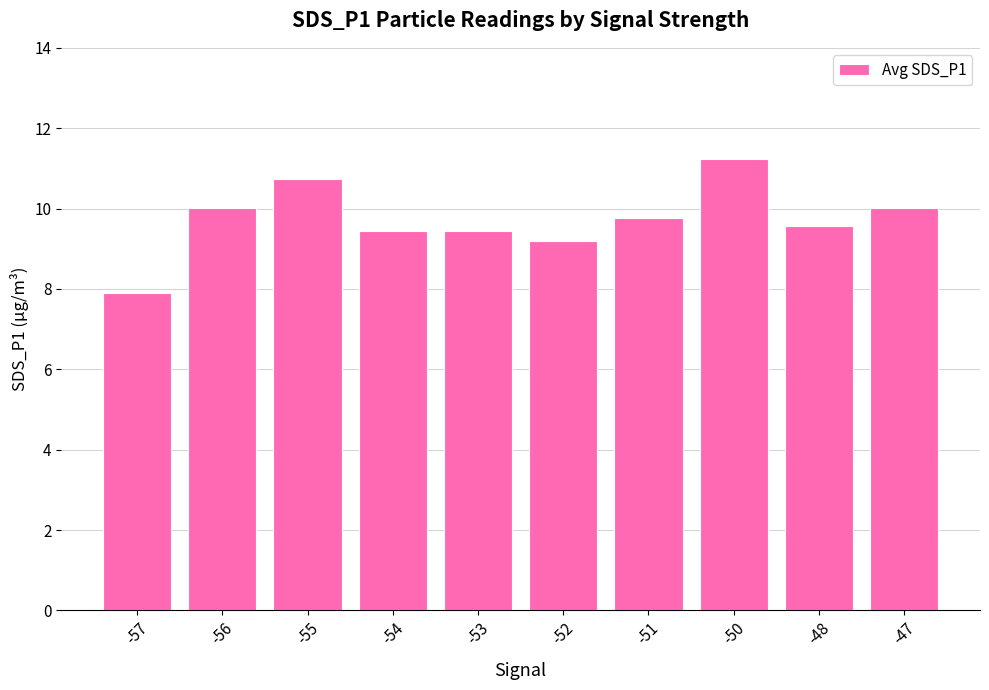

What is the sum of the values at -54 and -52?

18.6